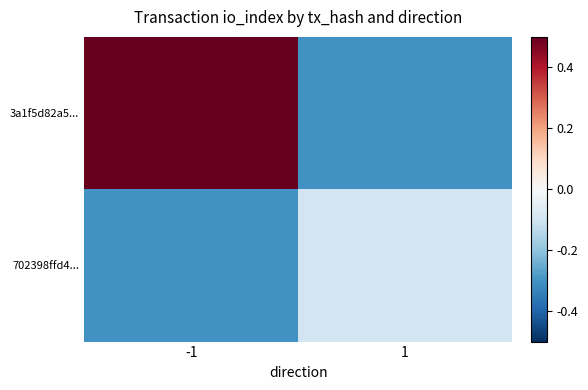

Which category has the lowest value across all series?

1